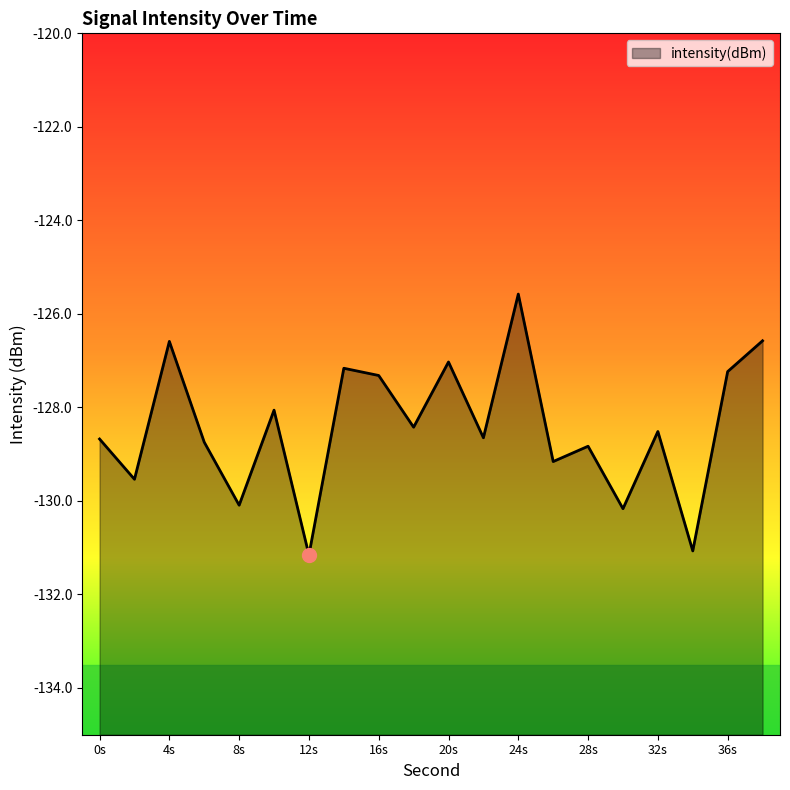

Reading left to right, what are all the values shown in this chart?

-128.7	-129.5	-126.6	-128.7	-130.1	-128.1	-131.2	-127.2	-127.3	-128.4	-127.0	-128.6	-125.6	-129.2	-128.8	-130.2	-128.5	-131.1	-127.2	-126.6